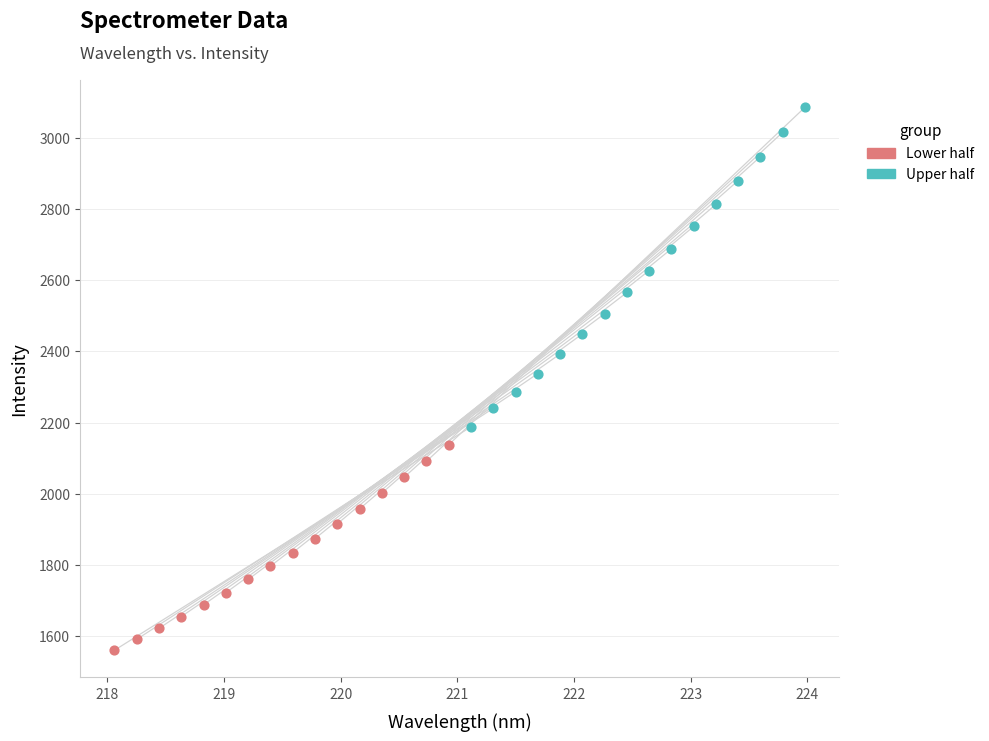

Which series has the widest spread of Y values?

Upper half